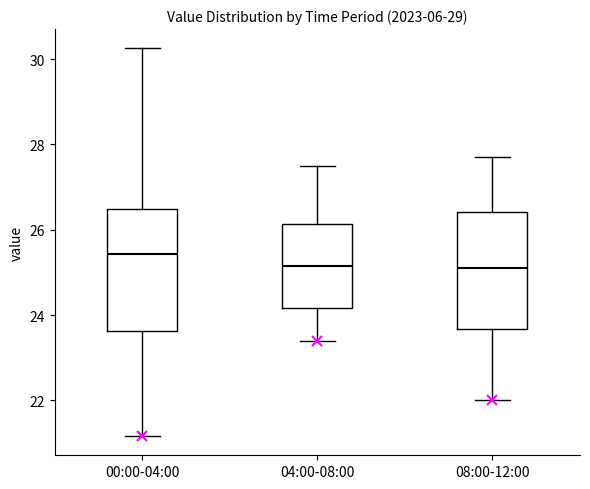

Reading left to right, transcribe this box plot: for each box, give where its median line is, the range the box spans, and where its two whiskers end, as read against the y-axis. The values are not printed on the chart, so give them approximately, as read against the axis.

00:00-04:00: median 25.4, box 23.6 to 26.4, whiskers 21.2 to 30.2
04:00-08:00: median 25.2, box 24.2 to 26.2, whiskers 23.4 to 27.6
08:00-12:00: median 25.2, box 23.6 to 26.4, whiskers 22.0 to 27.8